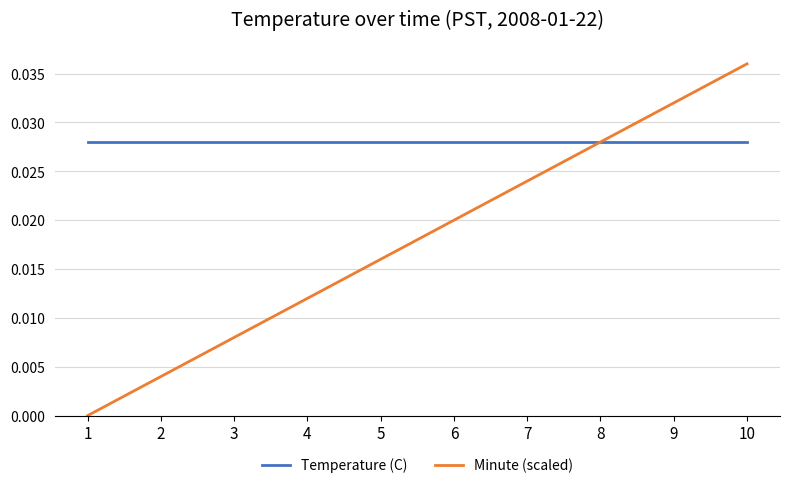

At 9, list the series in order from smallest to largest.

Temperature (C), Minute (scaled)